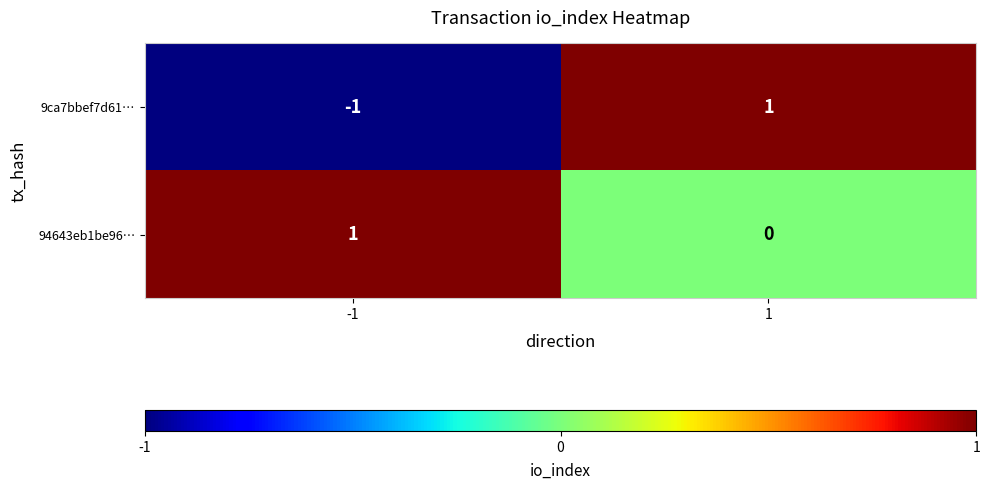

Reading left to right, what are all the values shown in this chart?

9ca7bbef7d61…: -1	1
94643eb1be96…: 1	0